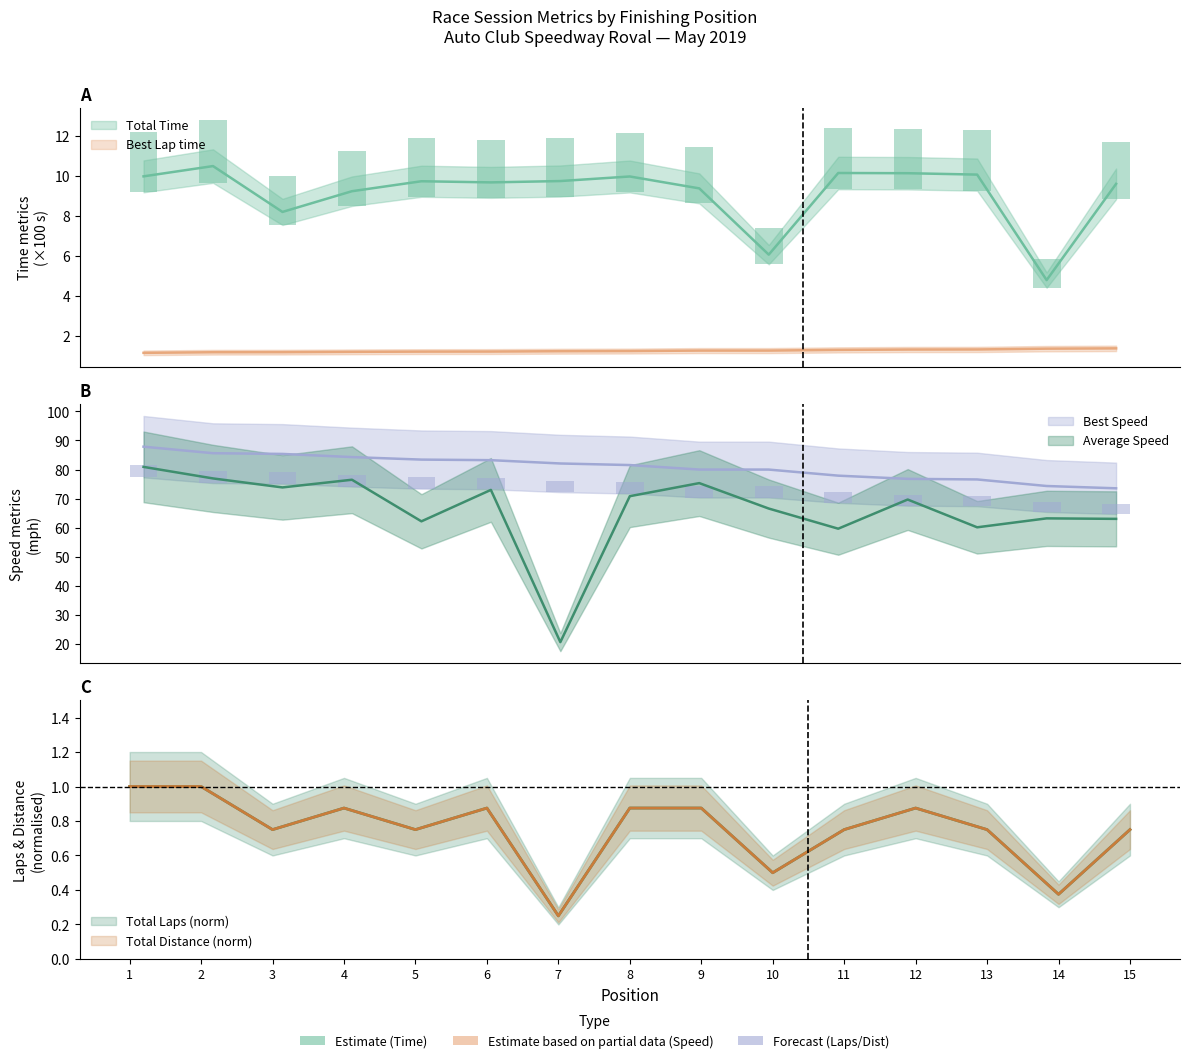

Read the Best Lap time value at 4.

1.2